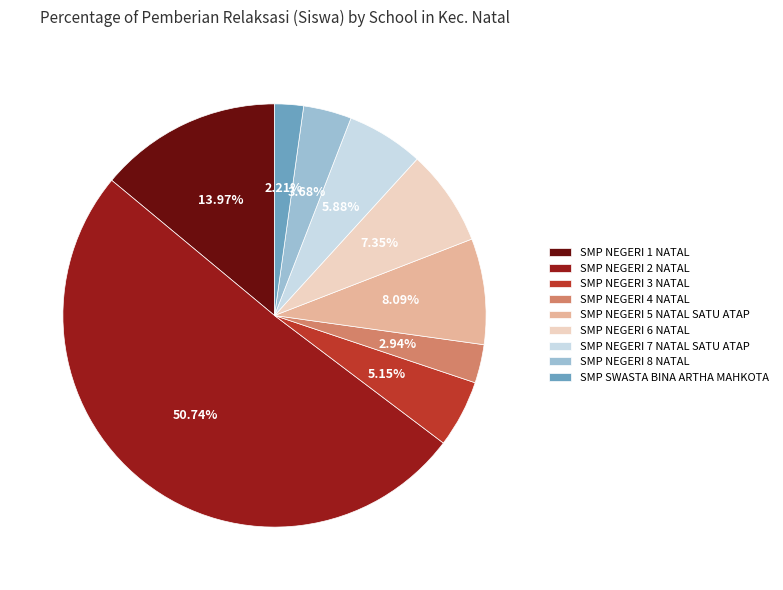

How many segments does this pie chart have?

9